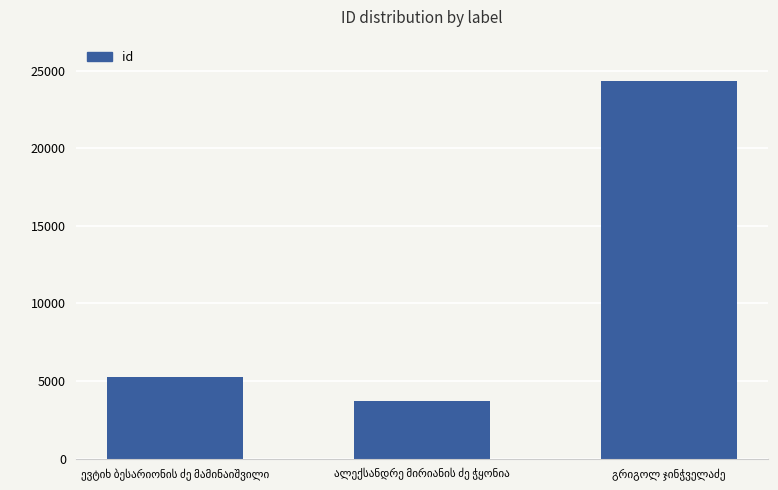

What is the value of the 3rd bar from the left?

24336